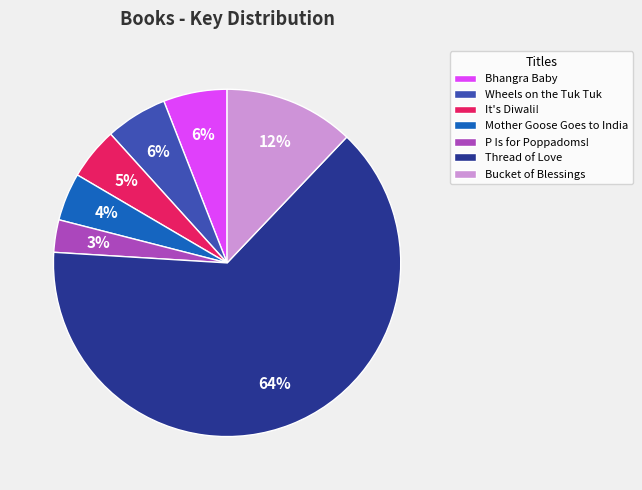

Which category has the biggest portion of the pie?

Thread of Love